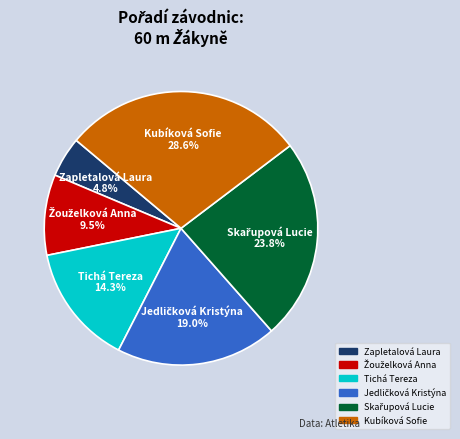

Count the number of slices in the pie.

6